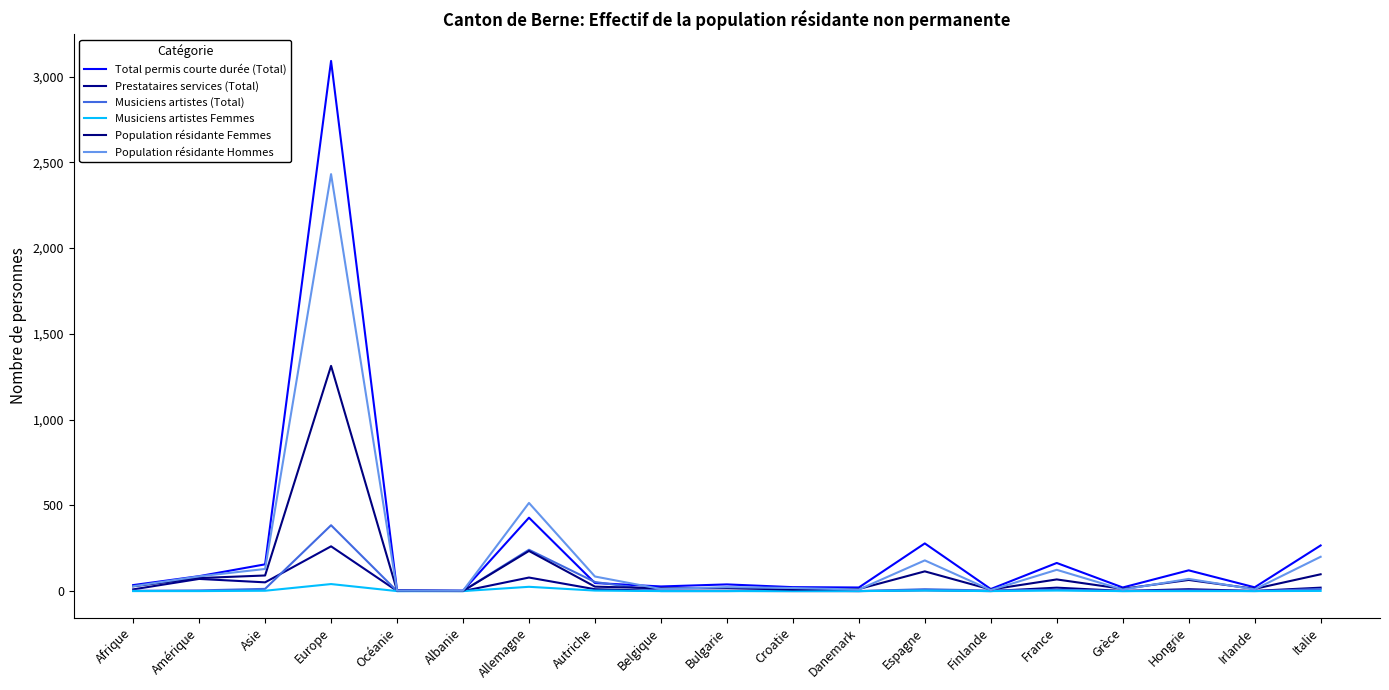

Is this an area chart (filled region under the line)?

No